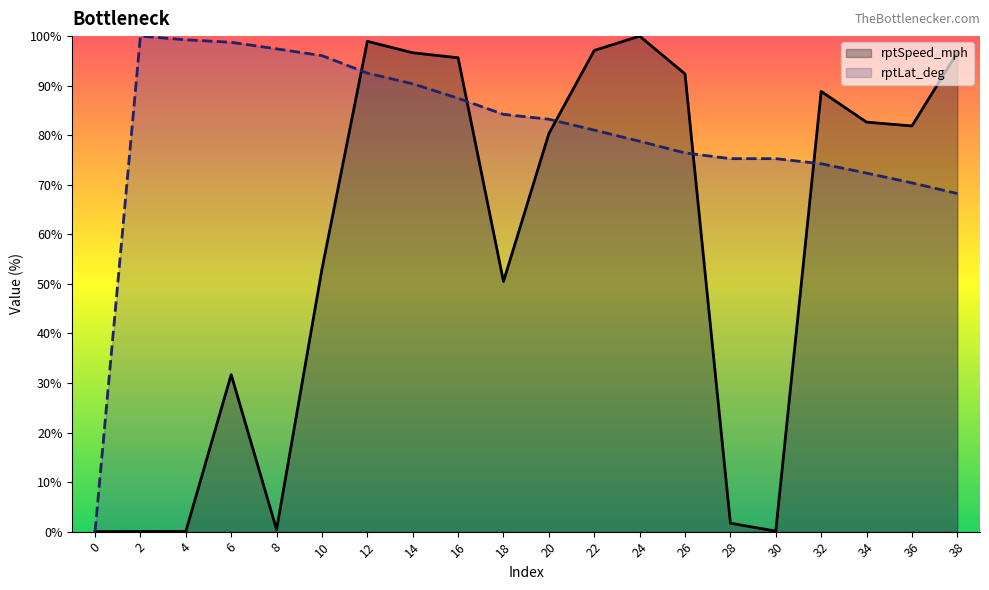

How many interior local valleys does the rptSpeed_mph series have?

4